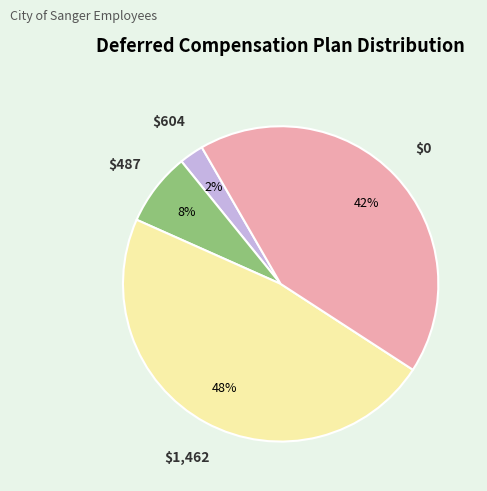

Count the number of slices in the pie.

4